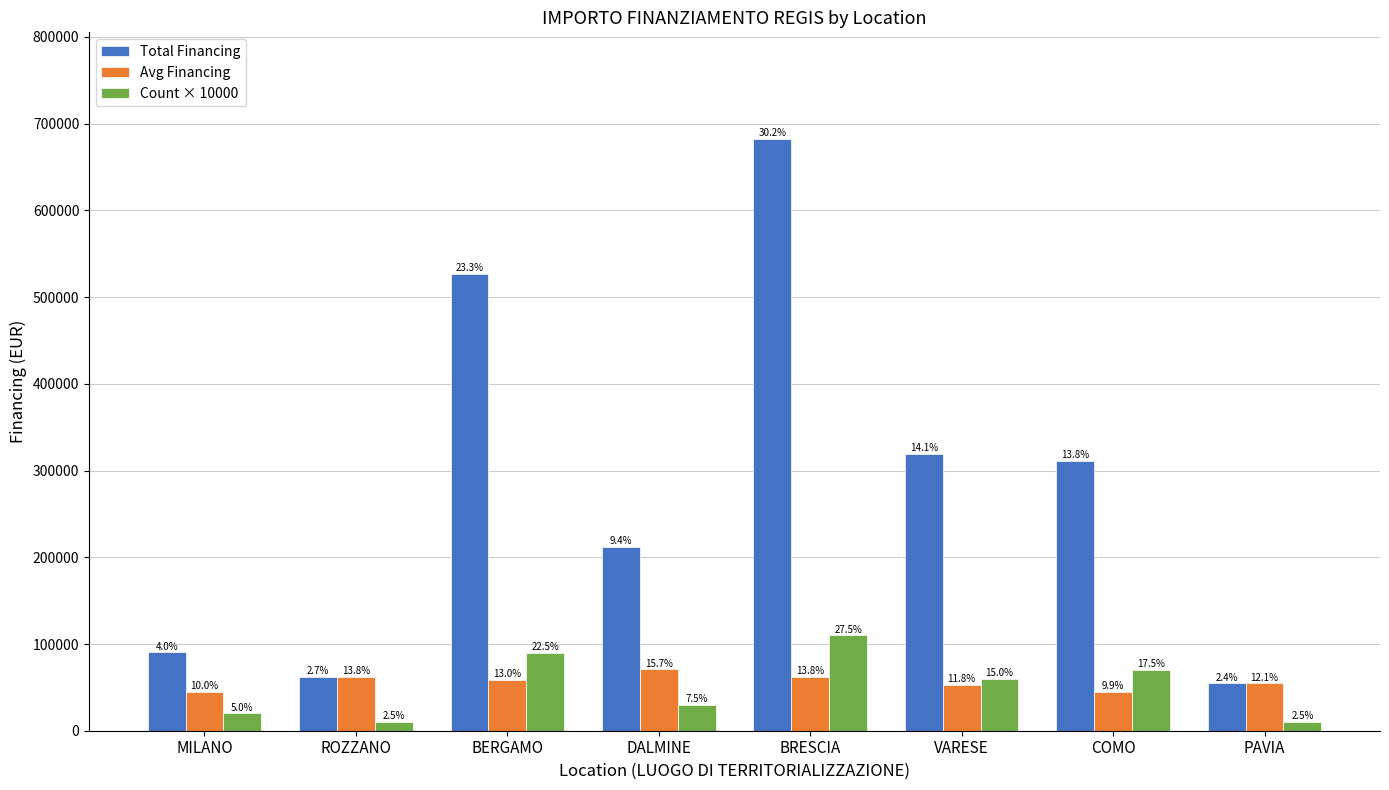

What is the spread (max minus min) of values at BRESCIA?

620456.8